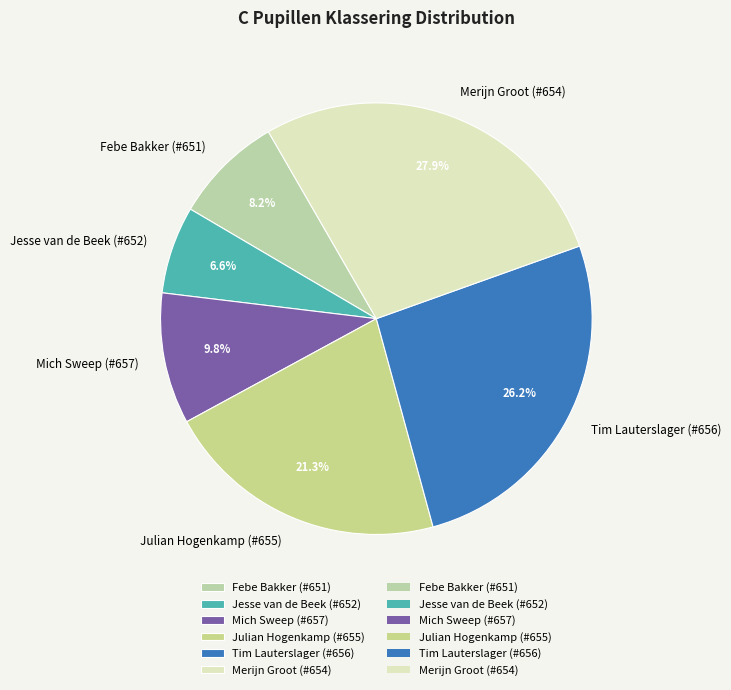

Rank the categories by value from highest to lowest.

Merijn Groot (#654), Tim Lauterslager (#656), Julian Hogenkamp (#655), Mich Sweep (#657), Febe Bakker (#651), Jesse van de Beek (#652)